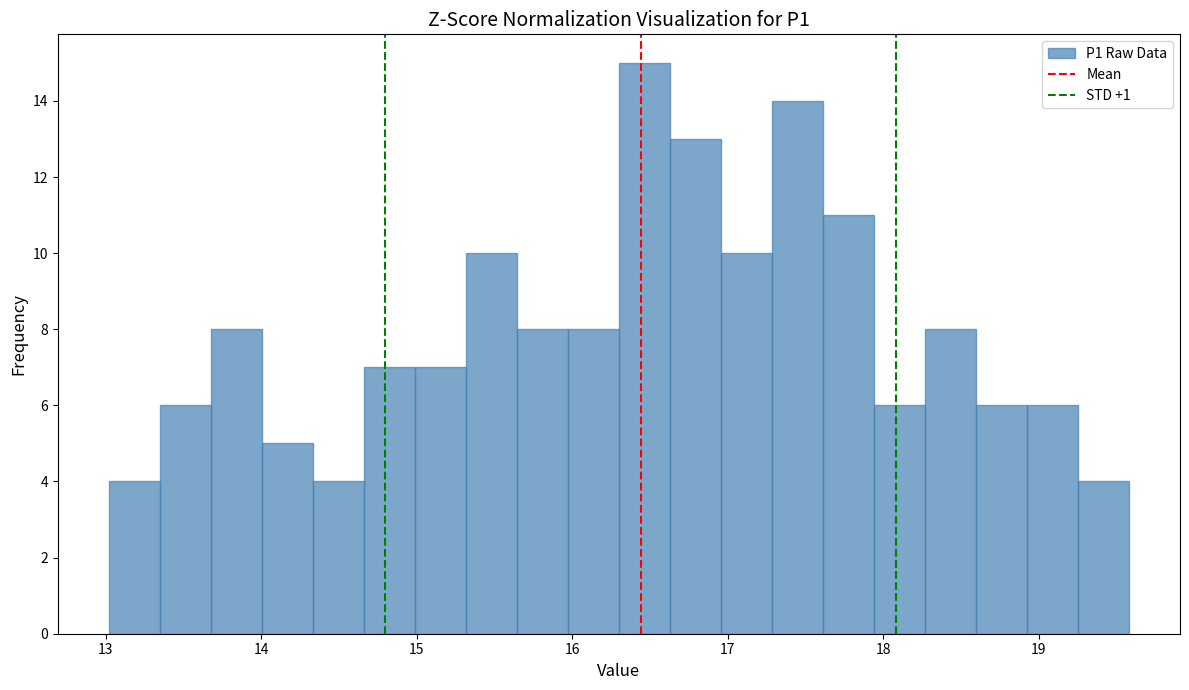

Around what value on the x-axis is the tallest bar? Give the approximate position of its centre, as read against the axis.

16.5